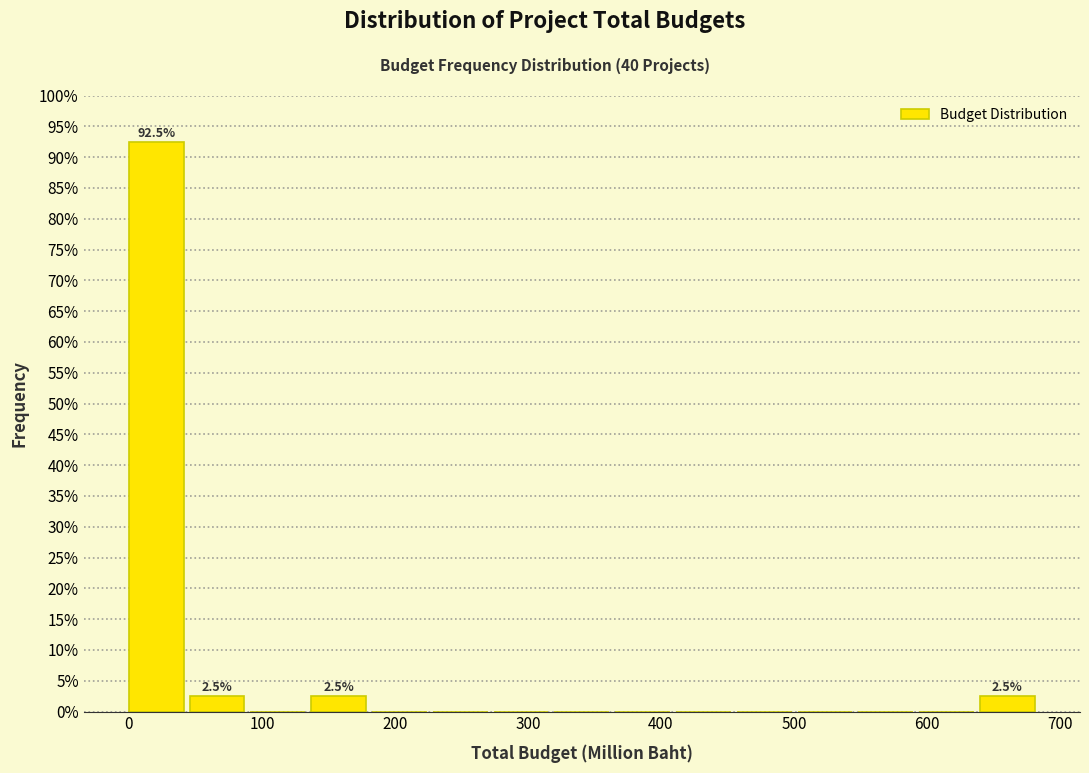

Which range on the x-axis has the tallest bar?

0 to 50